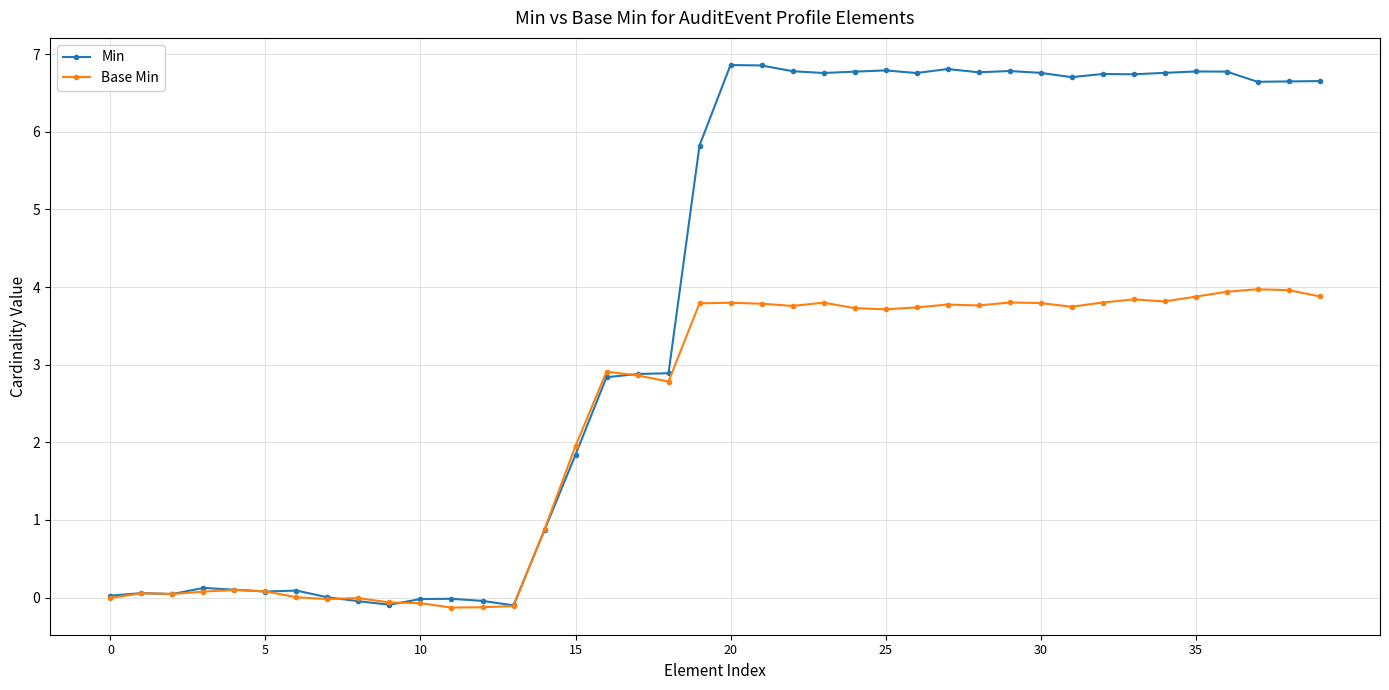

Rank the series by their average value, from highest to lowest.

Min, Base Min